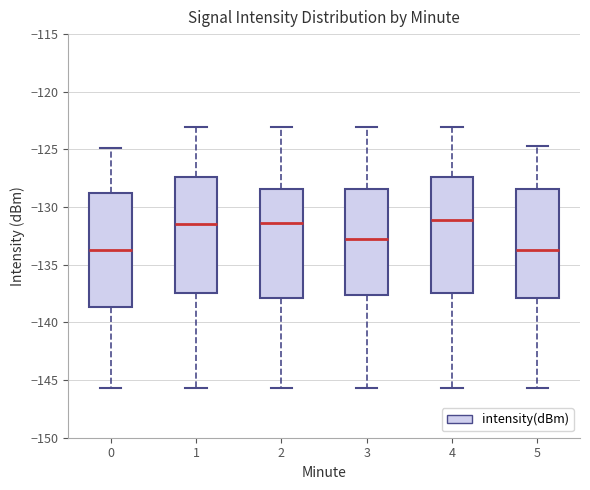

Reading left to right, transcribe this box plot: for each box, give where its median line is, the range the box spans, and where its two whiskers end, as read against the y-axis. The values are not printed on the chart, so give them approximately, as read against the axis.

0: median -133.5, box -138.5 to -129.0, whiskers -145.5 to -125.0
1: median -131.5, box -137.5 to -127.5, whiskers -145.5 to -123.0
2: median -131.5, box -138.0 to -128.5, whiskers -145.5 to -123.0
3: median -133.0, box -137.5 to -128.5, whiskers -145.5 to -123.0
4: median -131.0, box -137.5 to -127.5, whiskers -145.5 to -123.0
5: median -133.5, box -138.0 to -128.5, whiskers -145.5 to -124.5